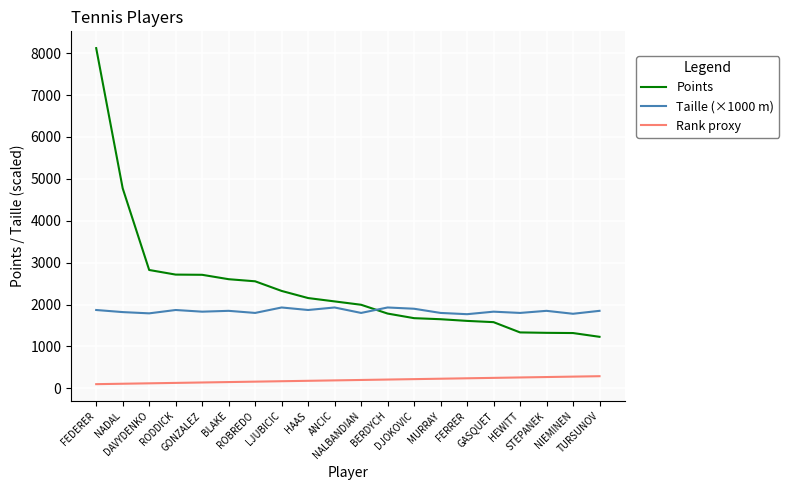

The value of Taille (×1000 m) at STEPANEK is 1850. True or false?

True